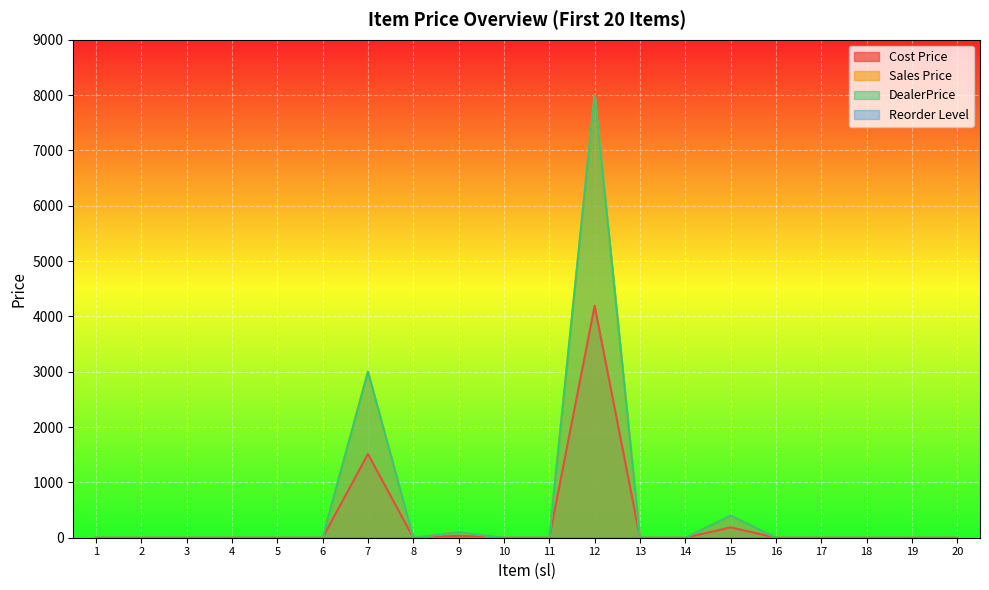

How many lines are shown in the chart?

4